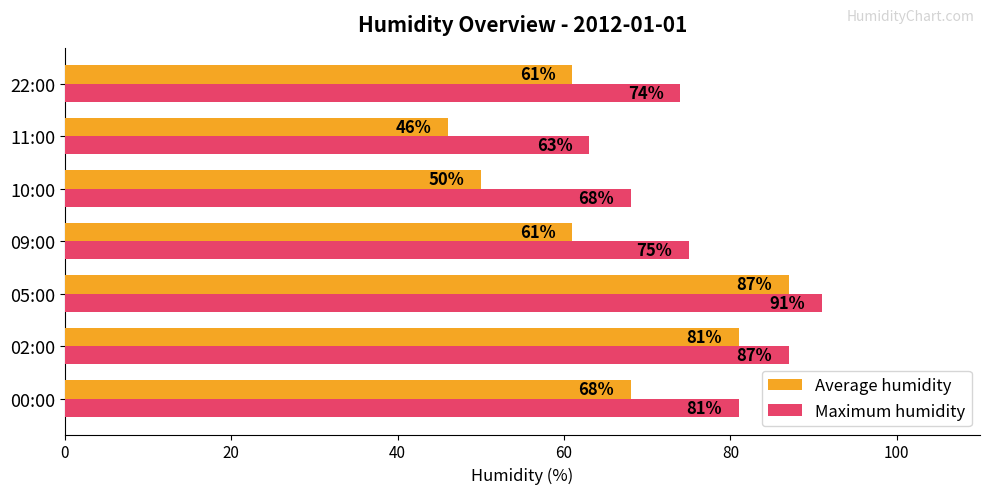

What is the average value of the Average humidity series?

65